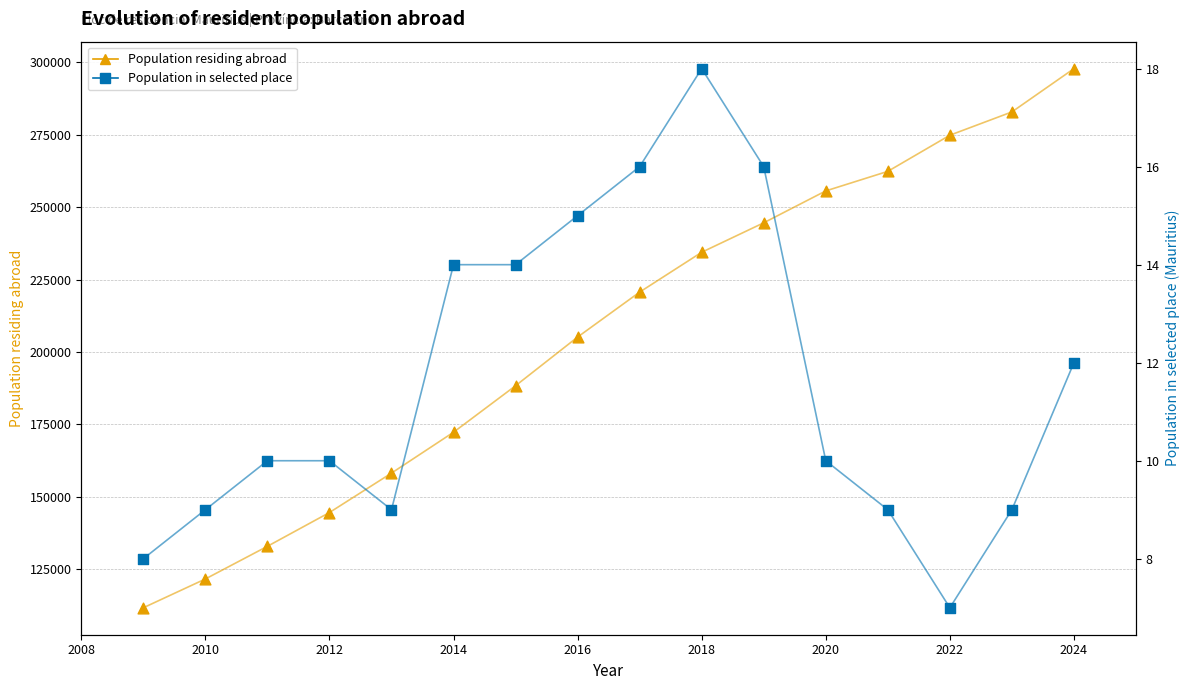

What are all the series names shown in the legend?

Population residing abroad, Population in selected place